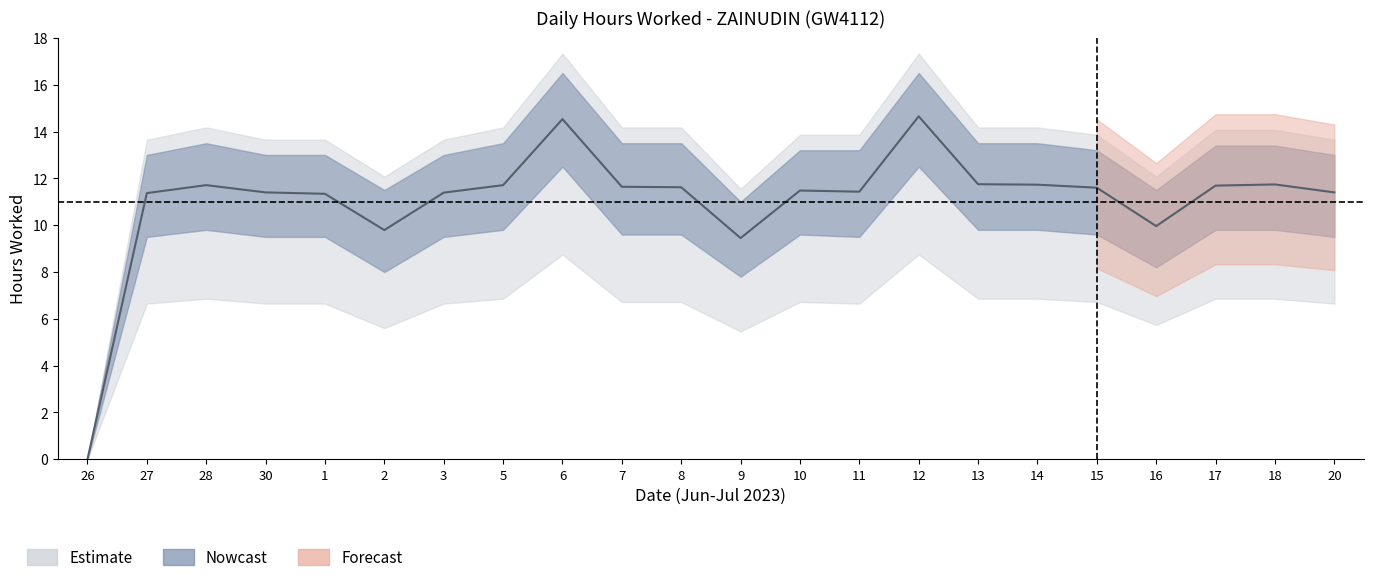

True or false: Upper bound has more than 1 points higher than both neighbors.

True